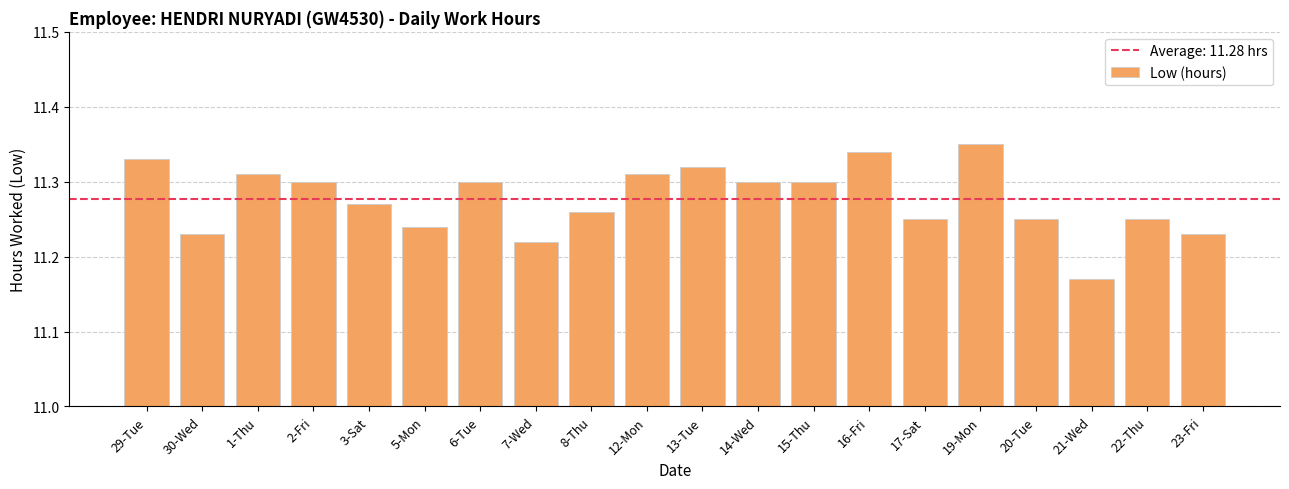

At which category does the chart reach its peak across all series?

19-Mon